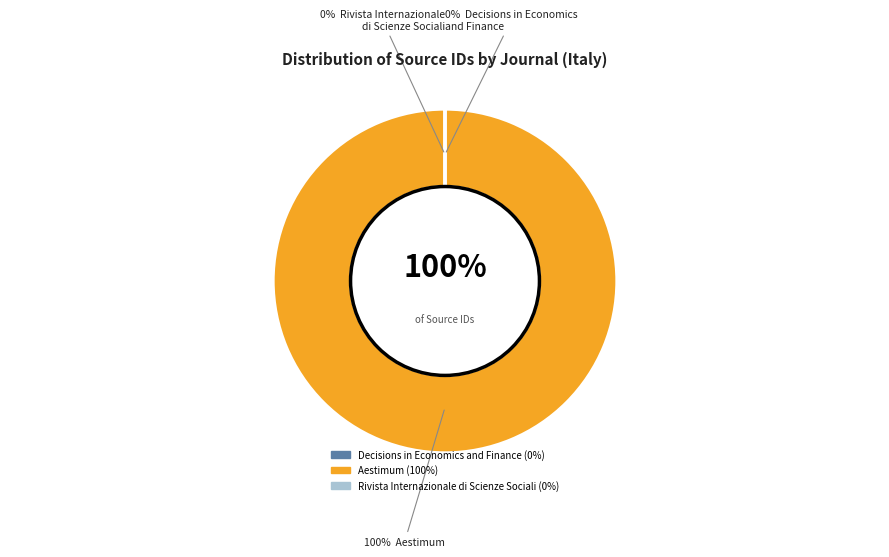

How many segments does this pie chart have?

3